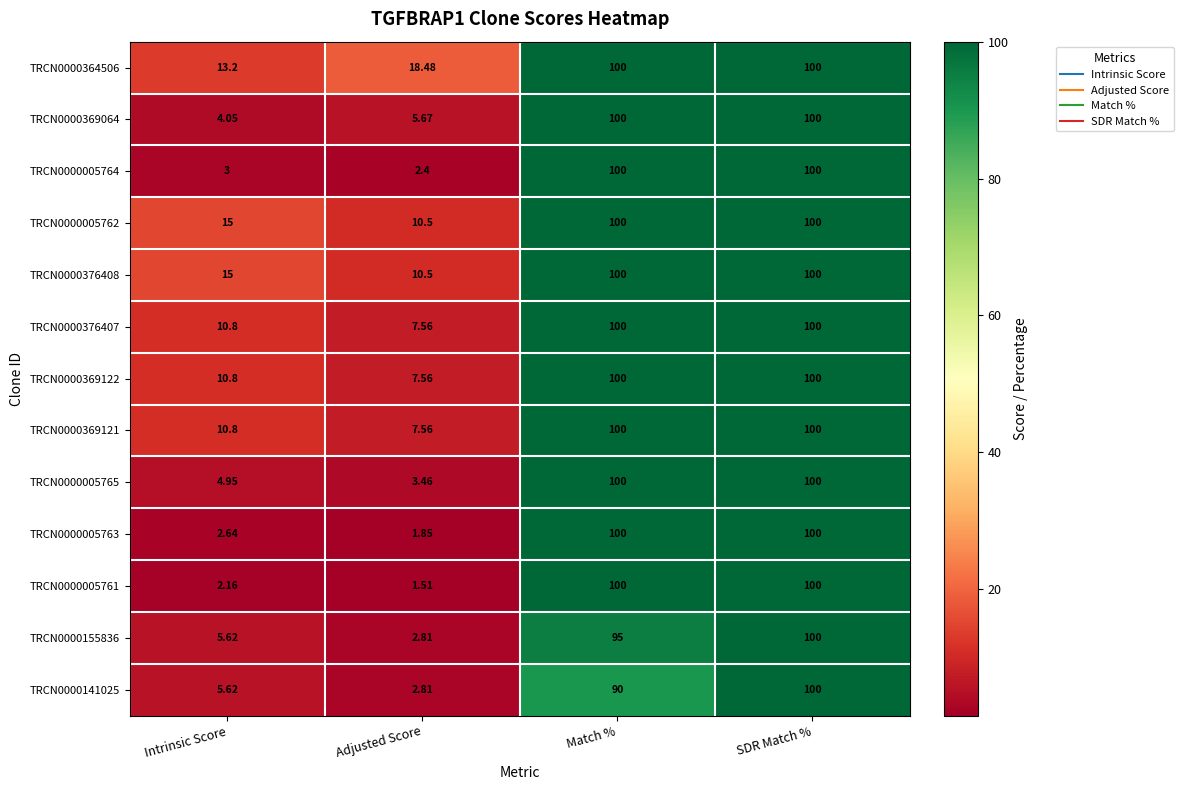

At which category is the sum across all series the highest?

SDR Match %